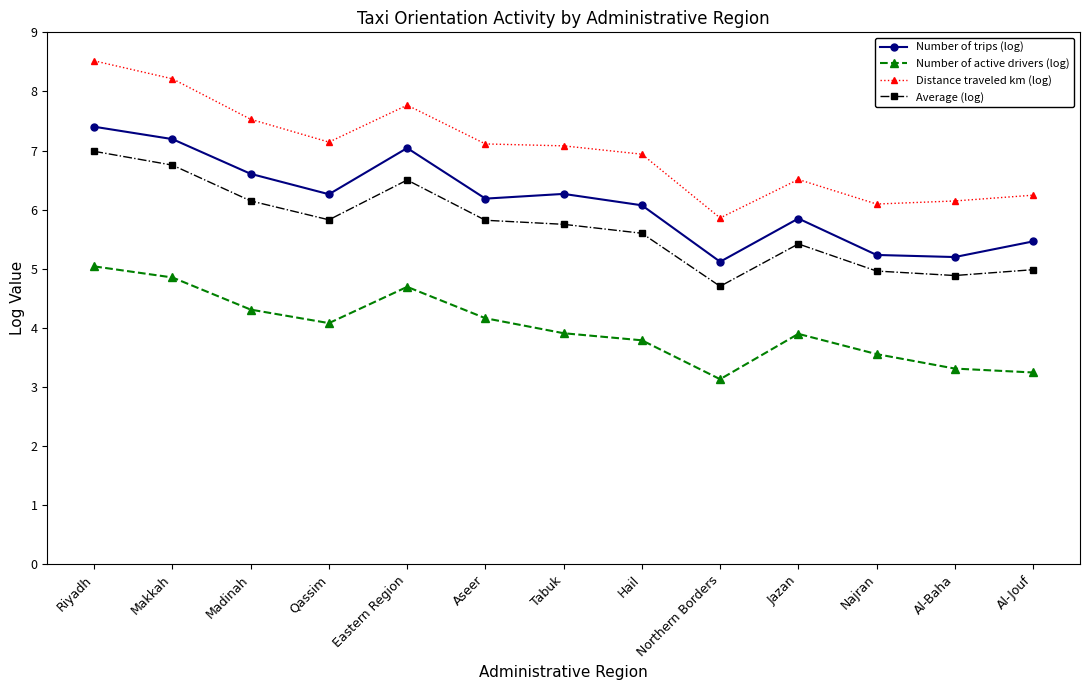

True or false: Average (log) has a value of 5.8 at Tabuk.

True